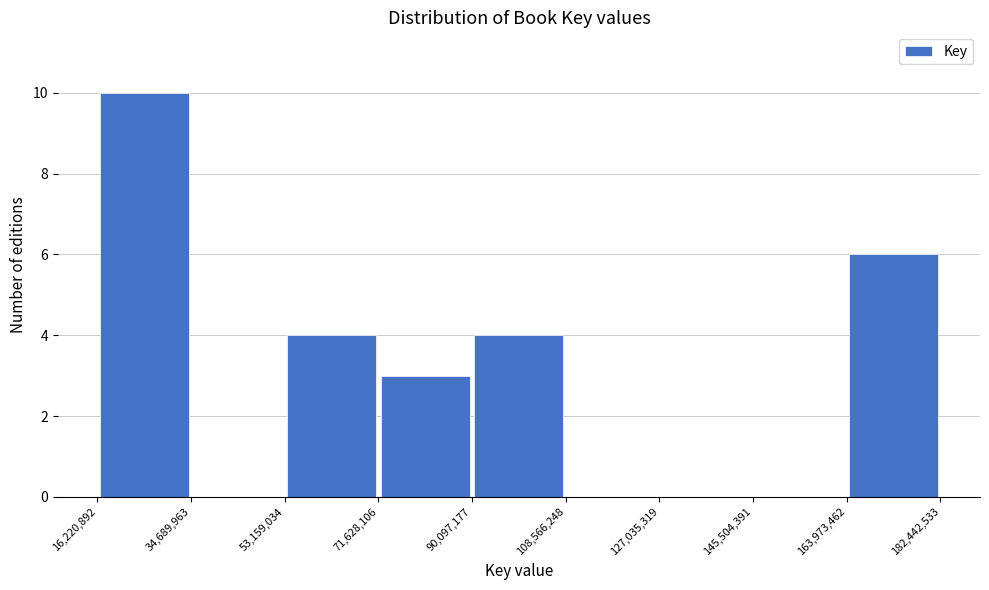

Reading left to right, transcribe this chart: for each bar, give the range it covers on the x-axis and its height. The values are not printed on the chart, so give them approximately, as read against the axis.

16,220,892 to 34,689,963: 10
34,689,963 to 53,159,034: 0
53,159,034 to 71,628,106: 4
71,628,106 to 90,097,177: 3
90,097,177 to 108,566,248: 4
108,566,248 to 127,035,319: 0
127,035,319 to 145,504,391: 0
145,504,391 to 163,973,462: 0
163,973,462 to 182,442,533: 6